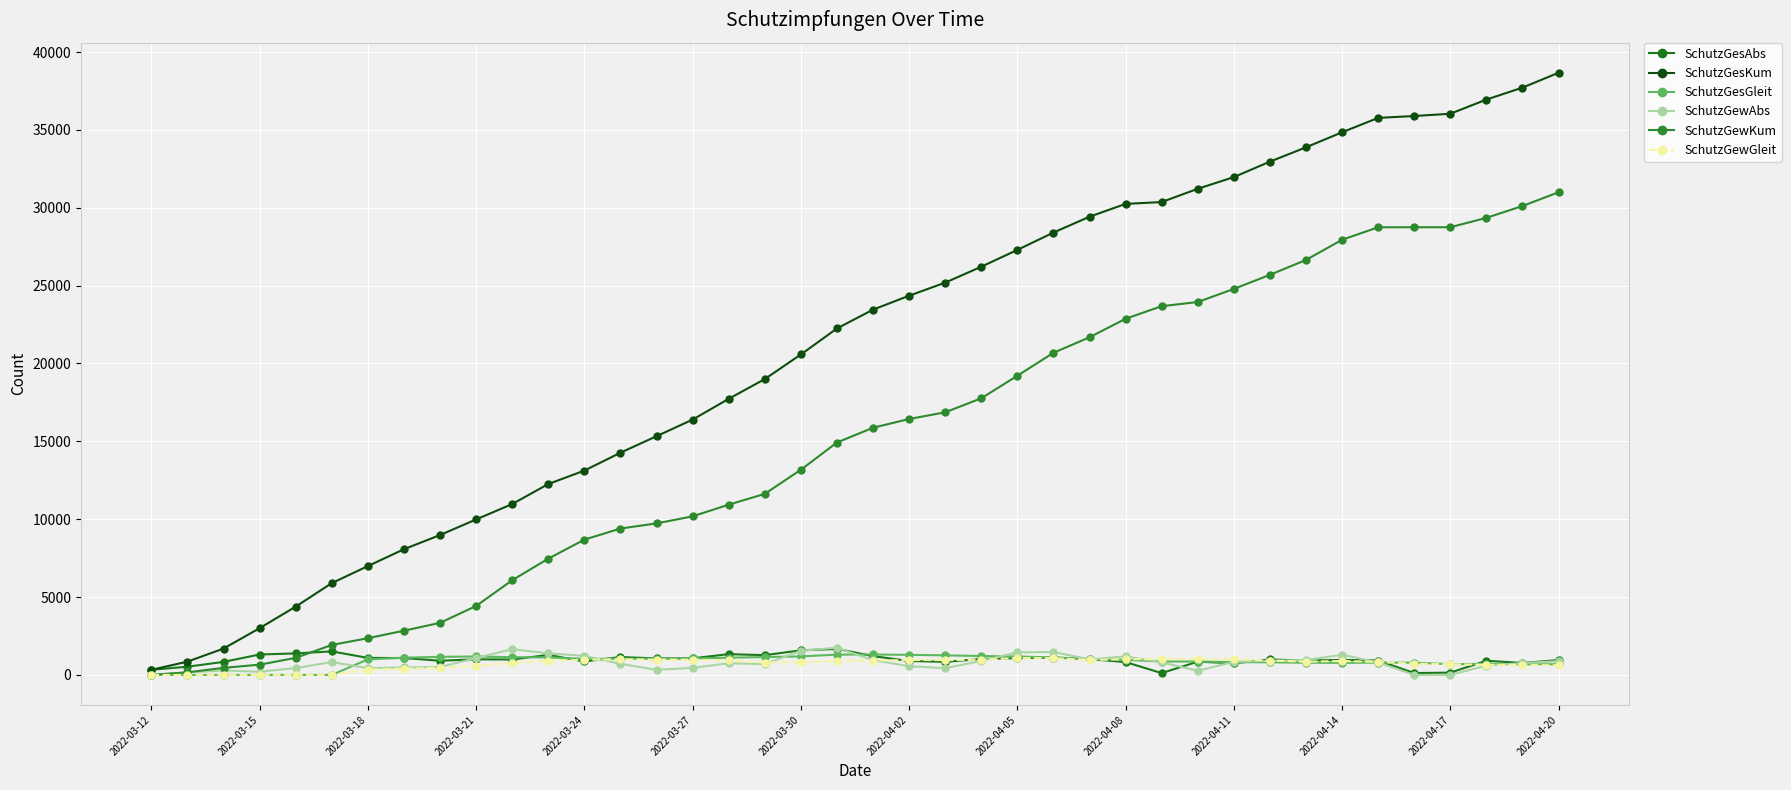

How many lines are shown in the chart?

6